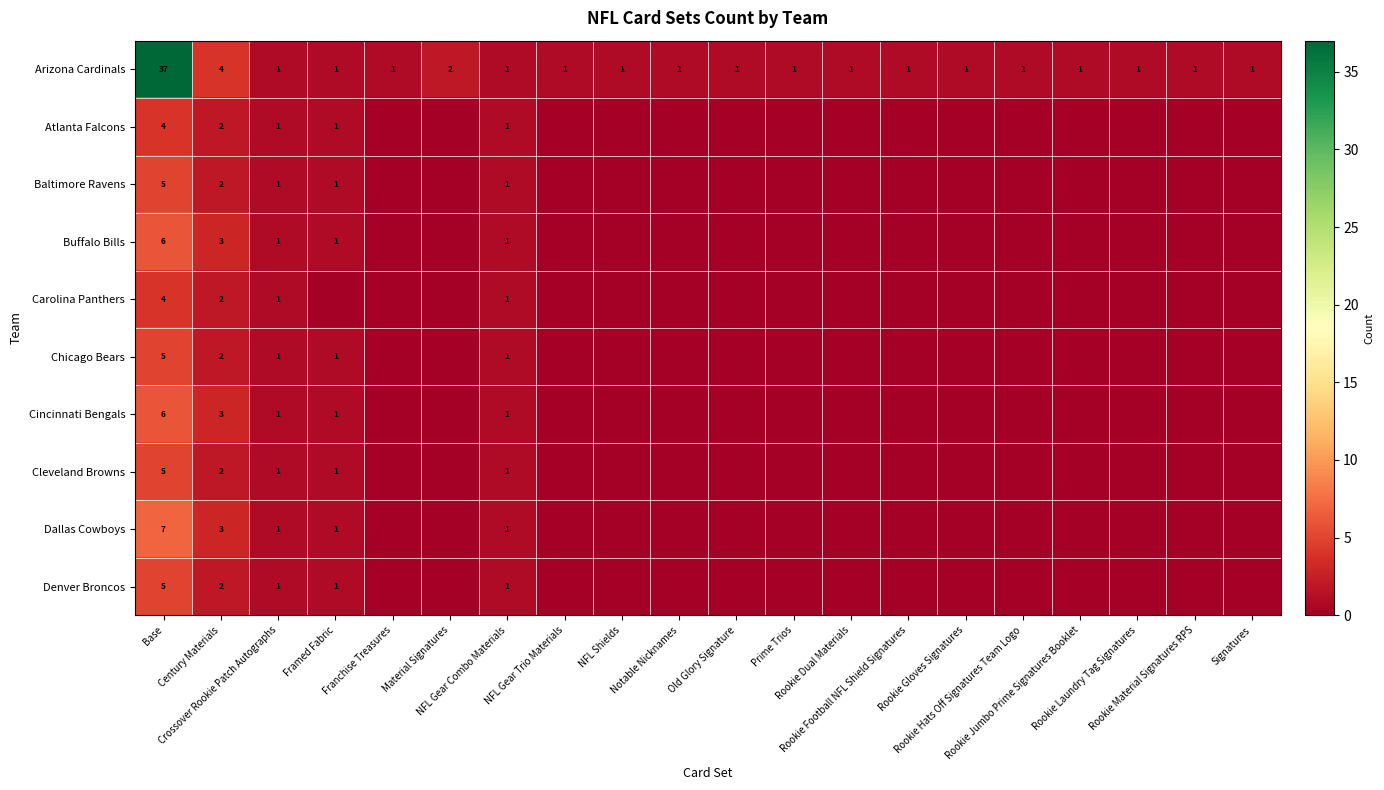

Rank the series by their maximum value, from highest to lowest.

Arizona Cardinals, Dallas Cowboys, Buffalo Bills, Cincinnati Bengals, Baltimore Ravens, Chicago Bears, Cleveland Browns, Denver Broncos, Atlanta Falcons, Carolina Panthers